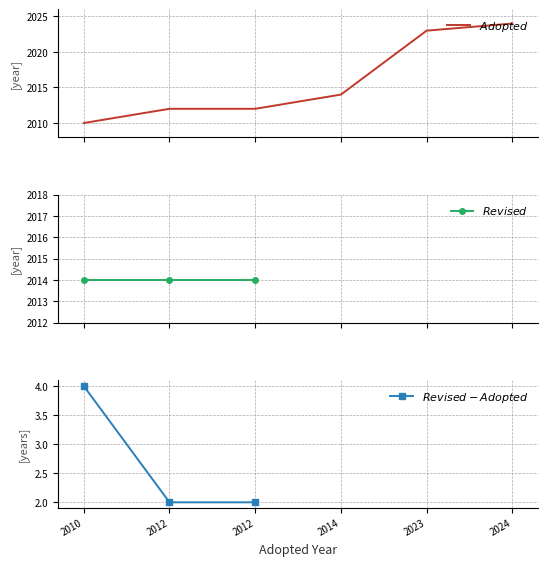

What is the maximum value for $Revised$?

2014.0